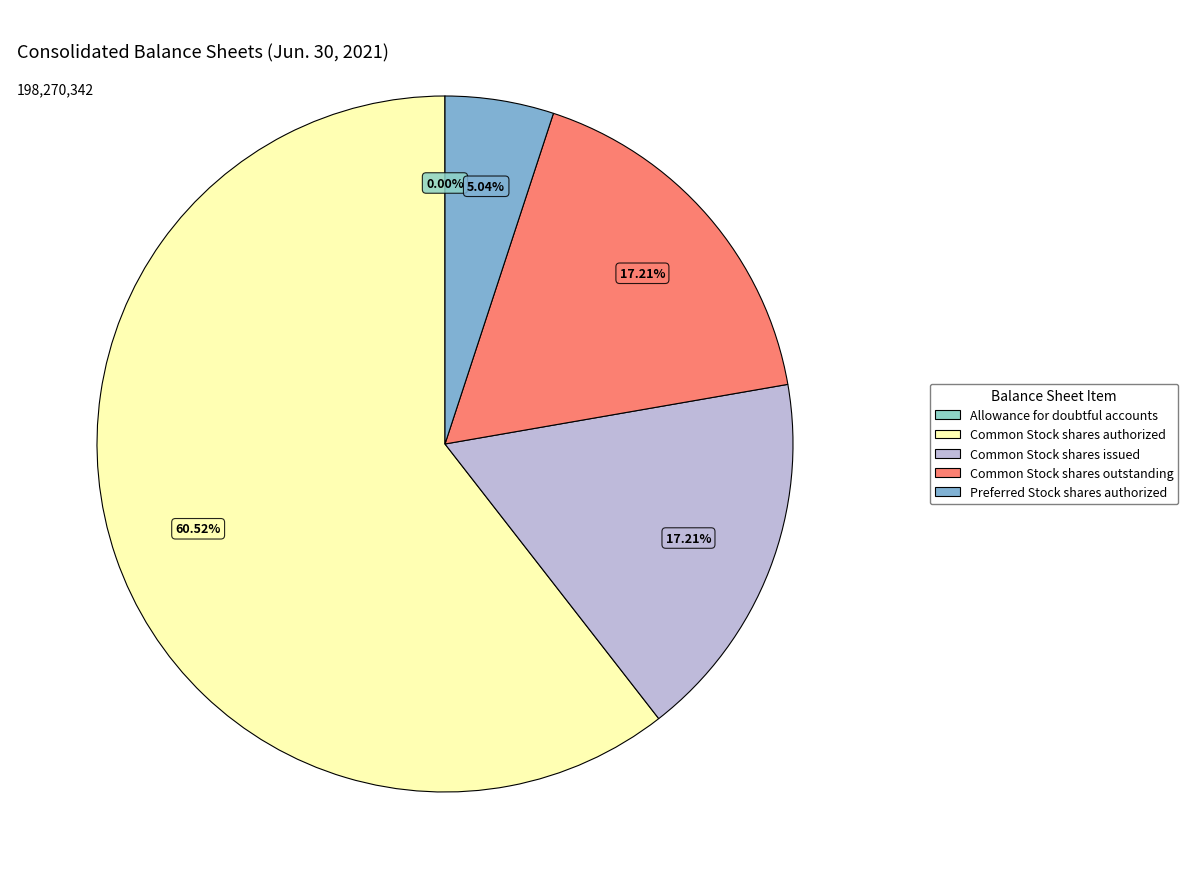

What is the change in value from Allowance for doubtful accounts to Preferred Stock shares authorized?

+9993870